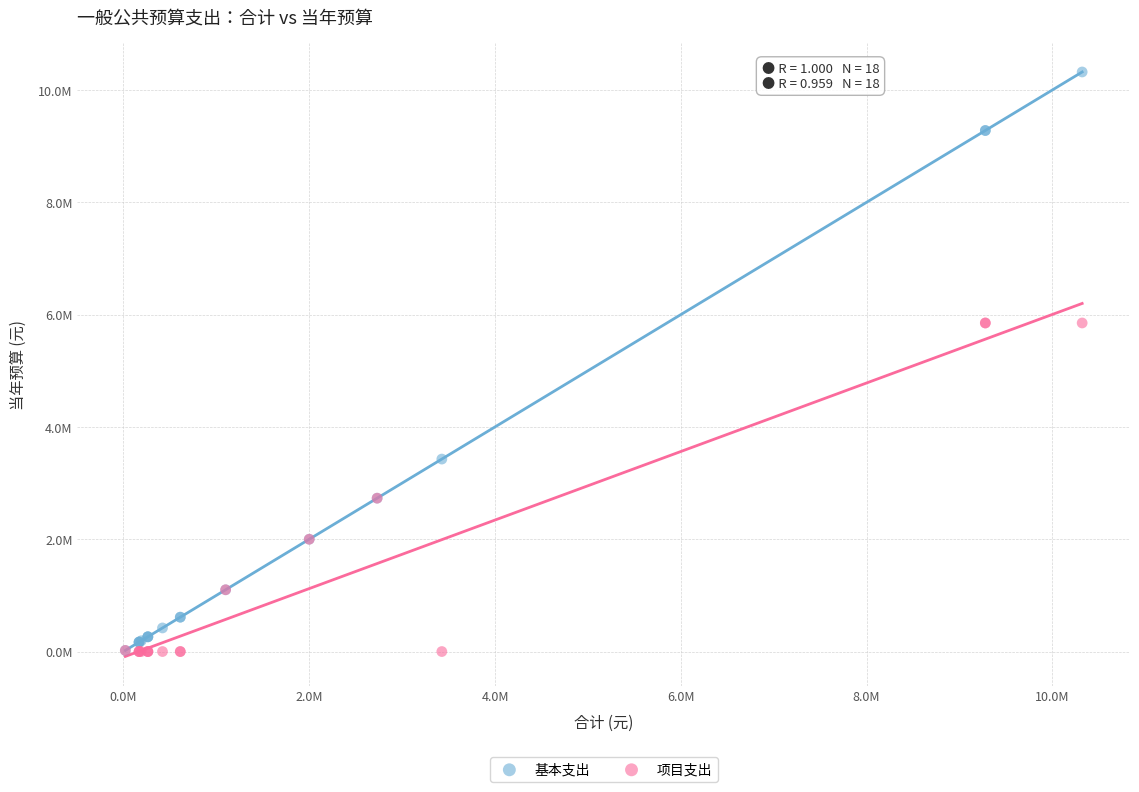

Which series reaches the maximum Y coordinate?

基本支出